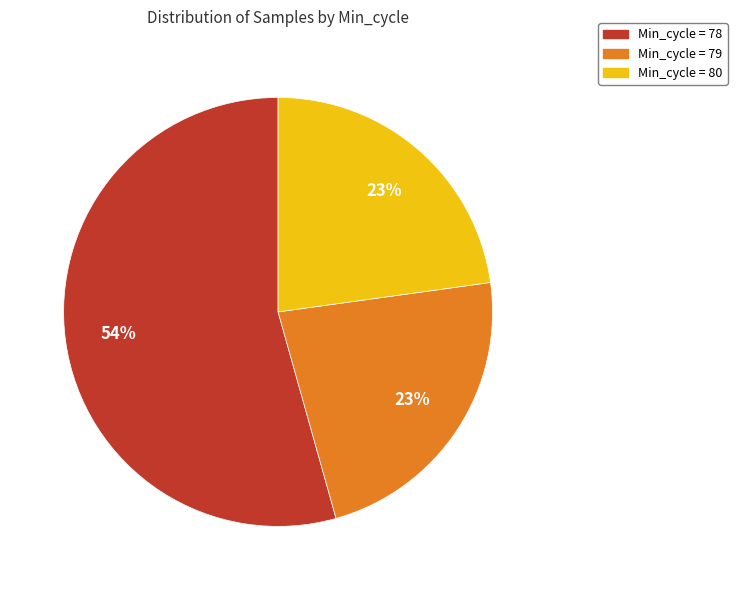

What percentage is the Min_cycle = 79 slice, to the nearest percent?

23%